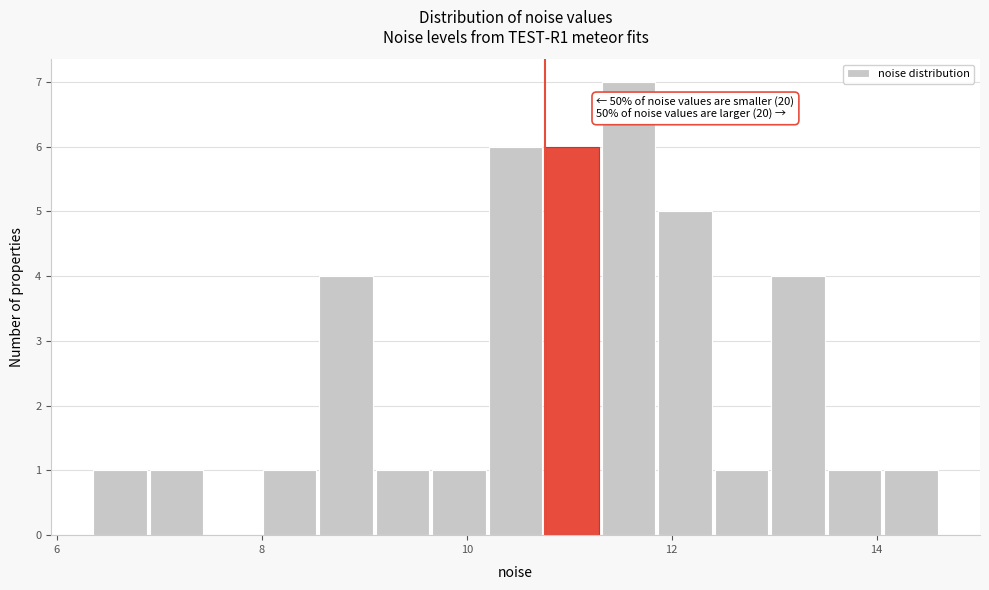

Around what value on the x-axis is the tallest bar? Give the approximate position of its centre, as read against the axis.

11.6